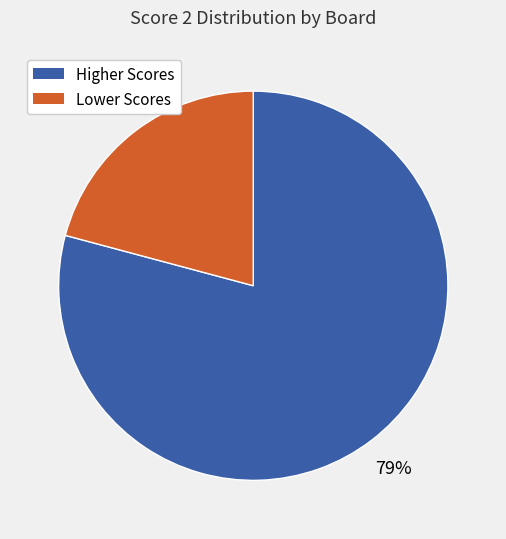

To the nearest percent, what is the average slice percentage?

50%